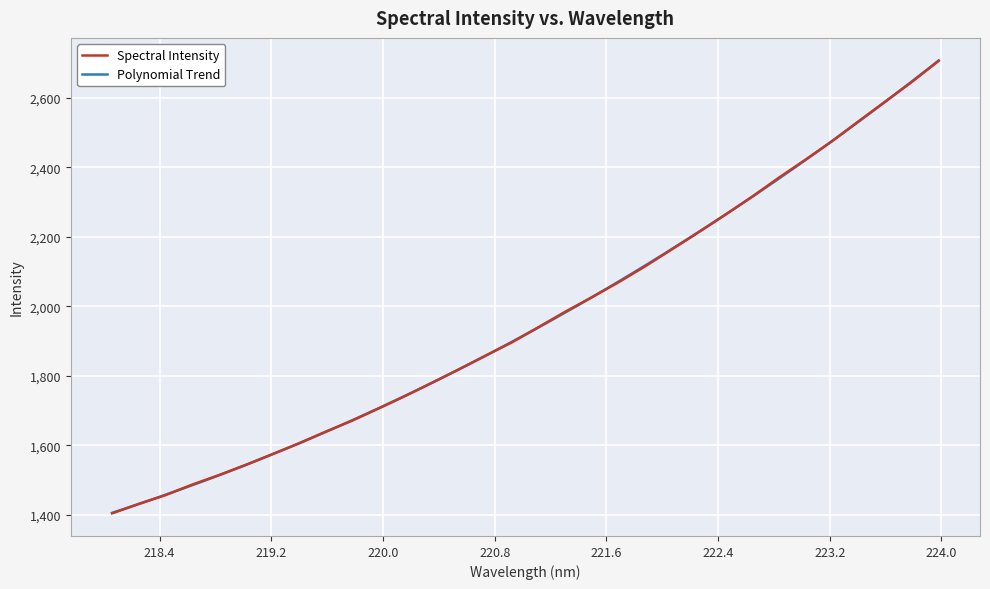

Rank the categories by value from highest to lowest.

223.9802, 223.7895, 223.5987, 223.408, 223.2172, 223.0264, 222.8355, 222.6447, 222.4538, 222.263, 222.0721, 221.8812, 221.6902, 221.4993, 221.3083, 221.1174, 220.9264, 220.7354, 220.5444, 220.3533, 220.1623, 219.9712, 219.7801, 219.589, 219.3979, 219.2067, 219.0156, 218.8244, 218.6332, 218.442, 218.2508, 218.0596